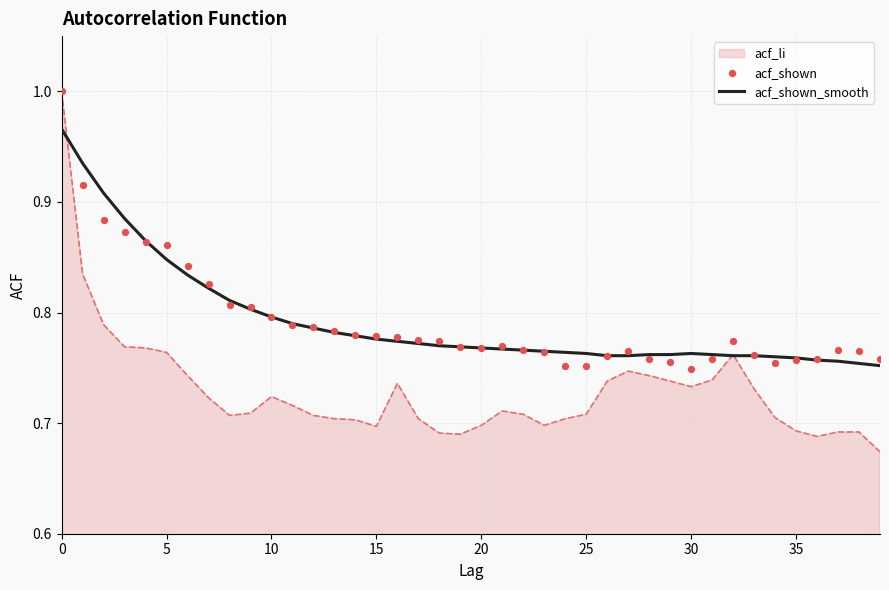

Which series has the largest total across all categories?

acf_shown